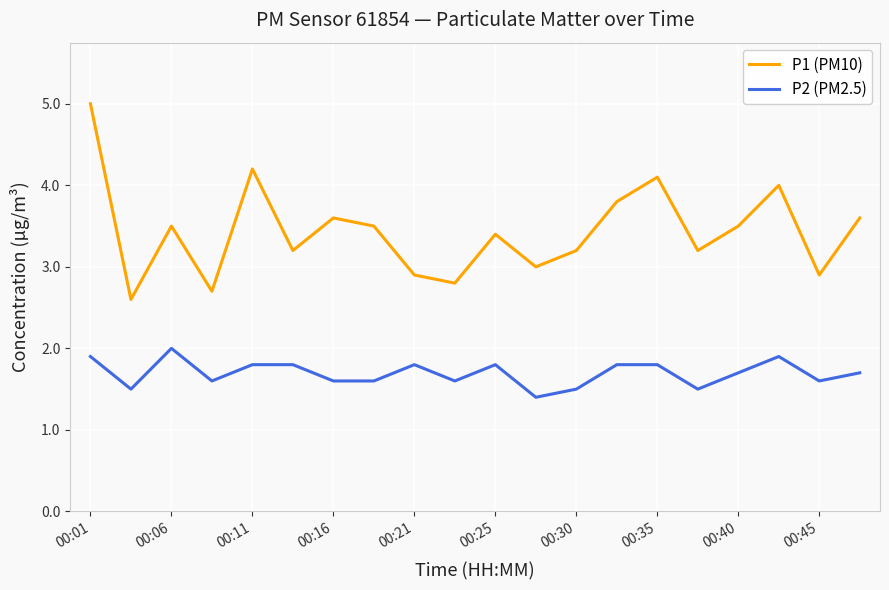

Which series has the widest spread of values?

P1 (PM10)